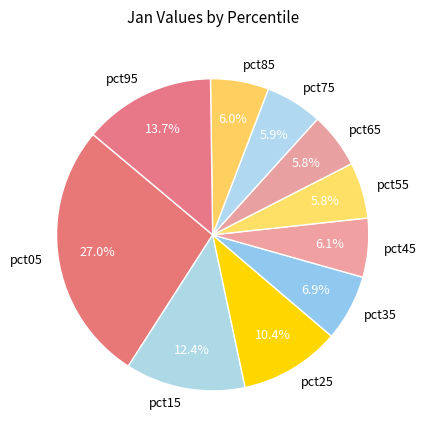

What portion of the pie excludes pct75?

94.1%